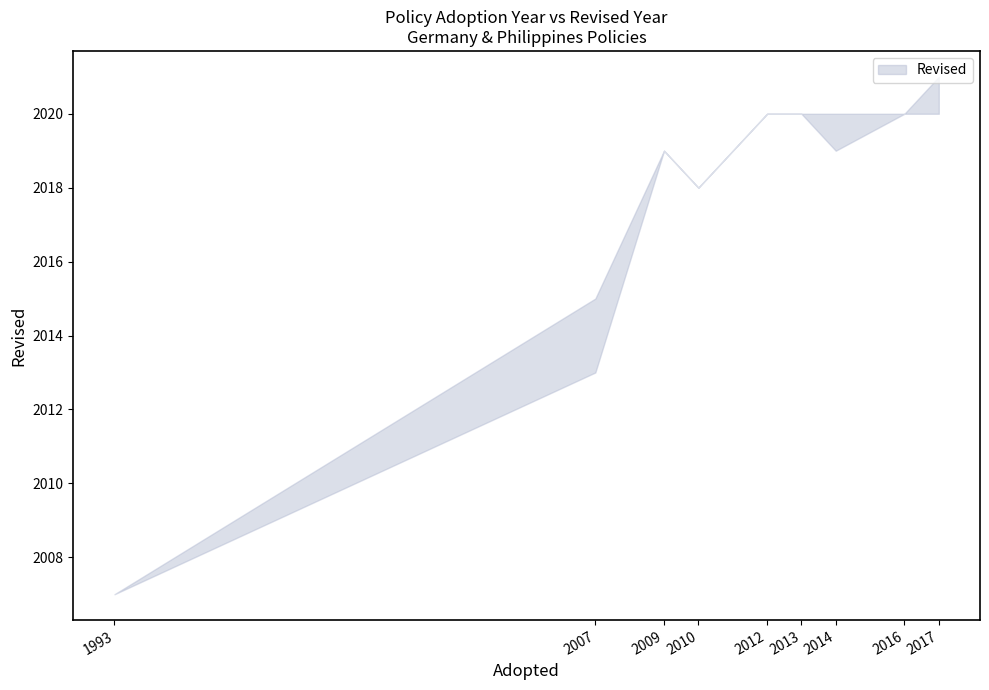

What is the difference between the maximum and second lowest values?

8